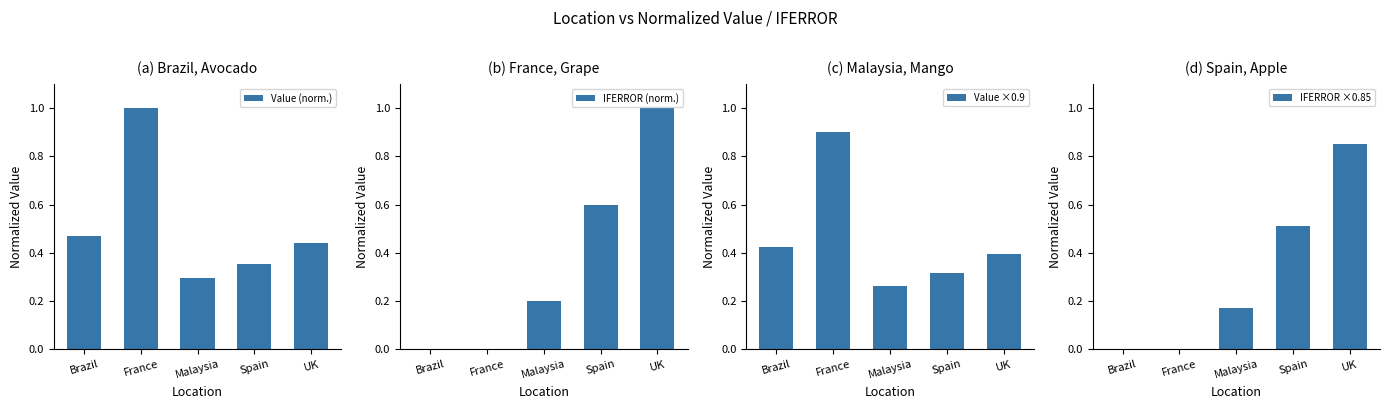

Which series has the largest range (max minus min)?

IFERROR (norm.)